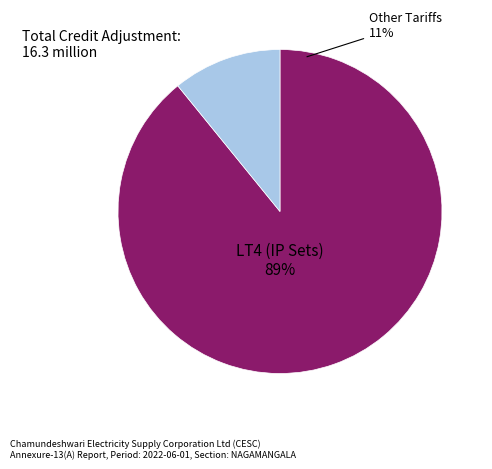

True or false: LT3 accounts for 15% of the total.

False